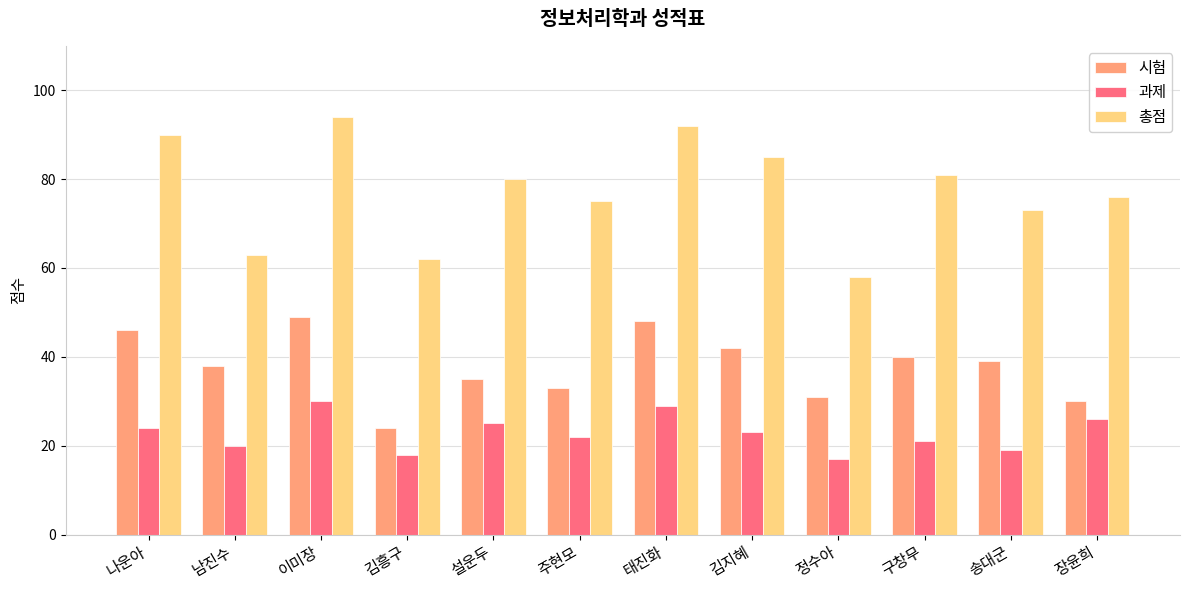

Is it true that 과제 equals 22 at 주현모?

True